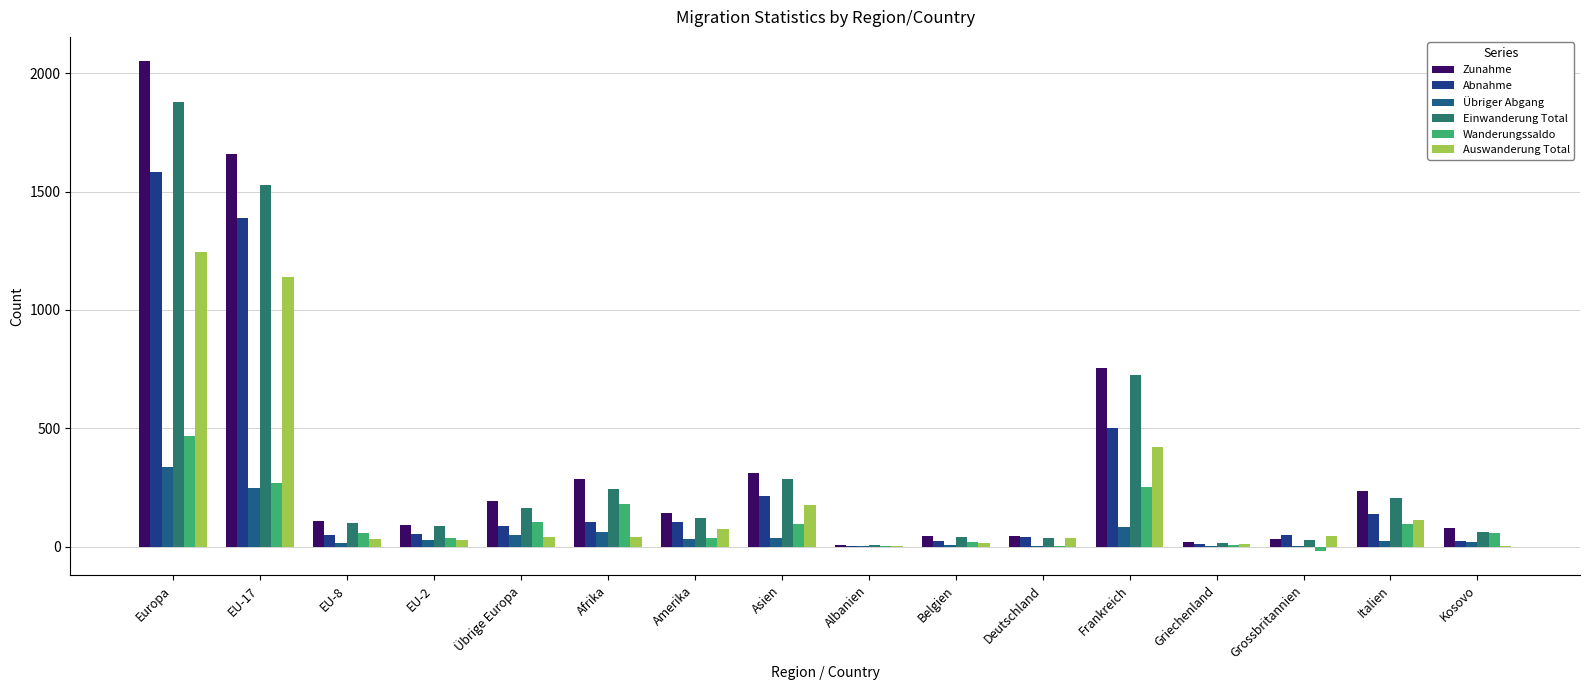

Between EU-17 and Übrige Europa, which series saw the biggest shift?

Zunahme